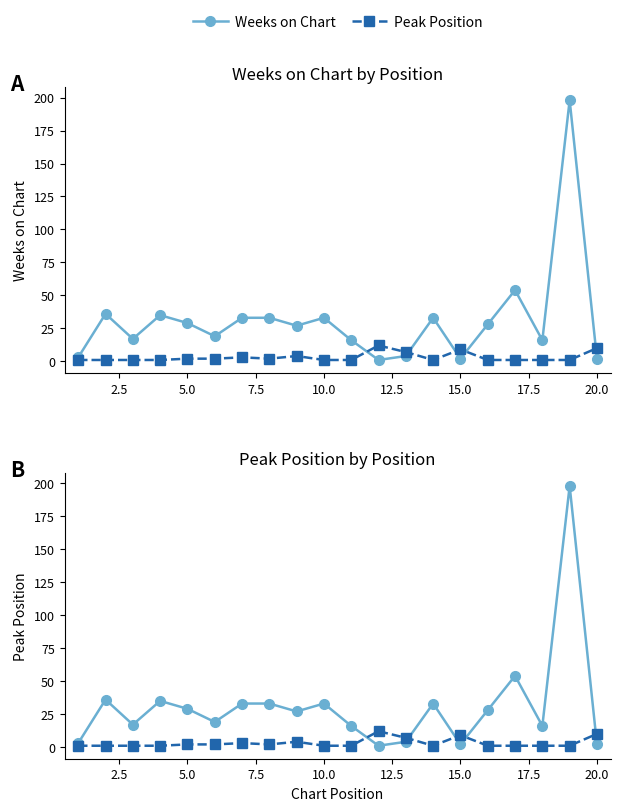

List the series in order of their overall mean, highest first.

Weeks on Chart, Peak Position